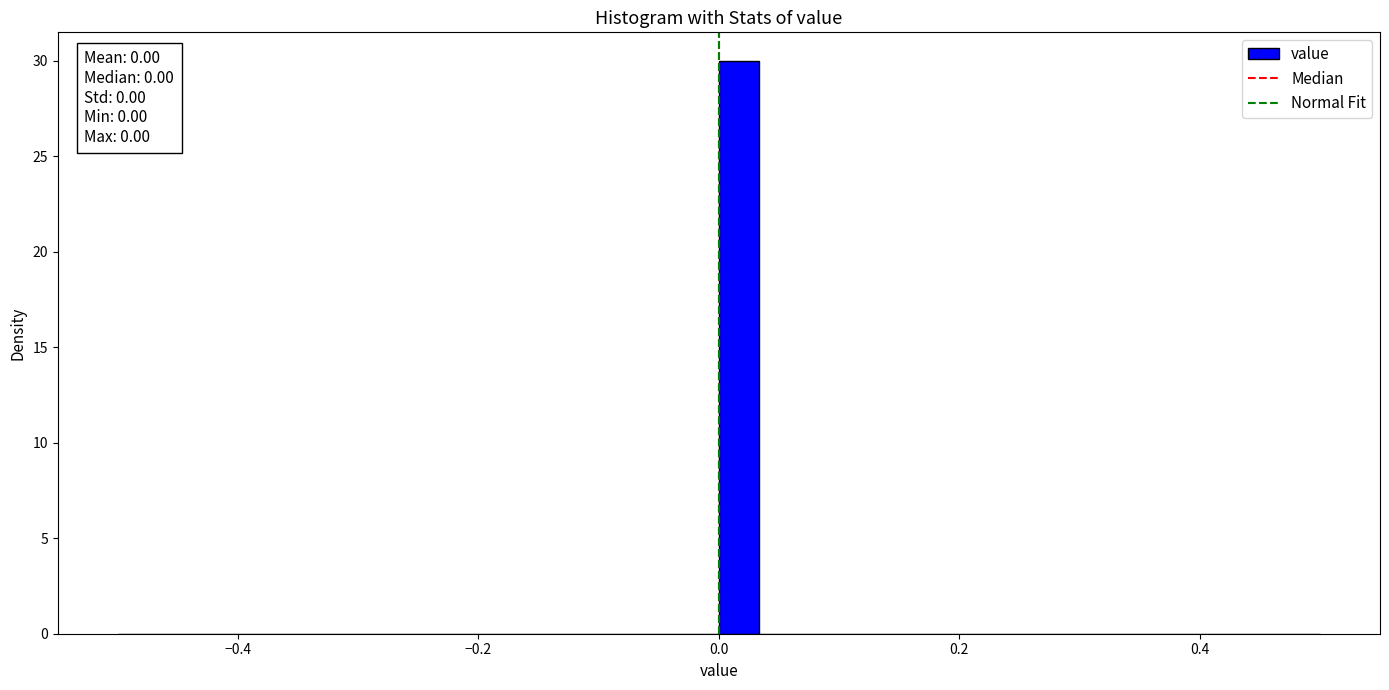

Read against the x-axis, roughly where is the centre of the tallest bar?

0.02